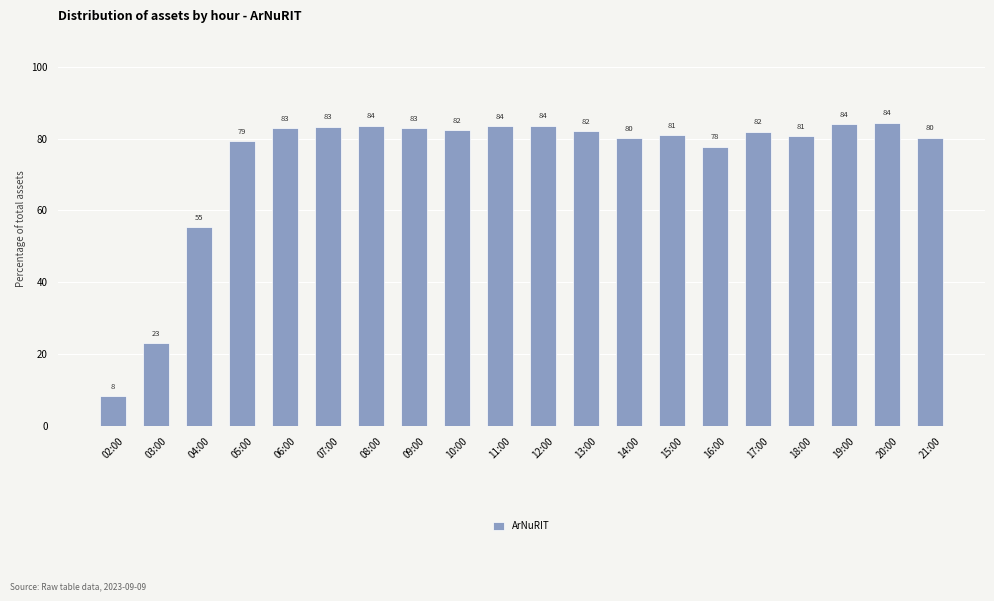

Which has a higher value, 18:00 or 13:00?

13:00